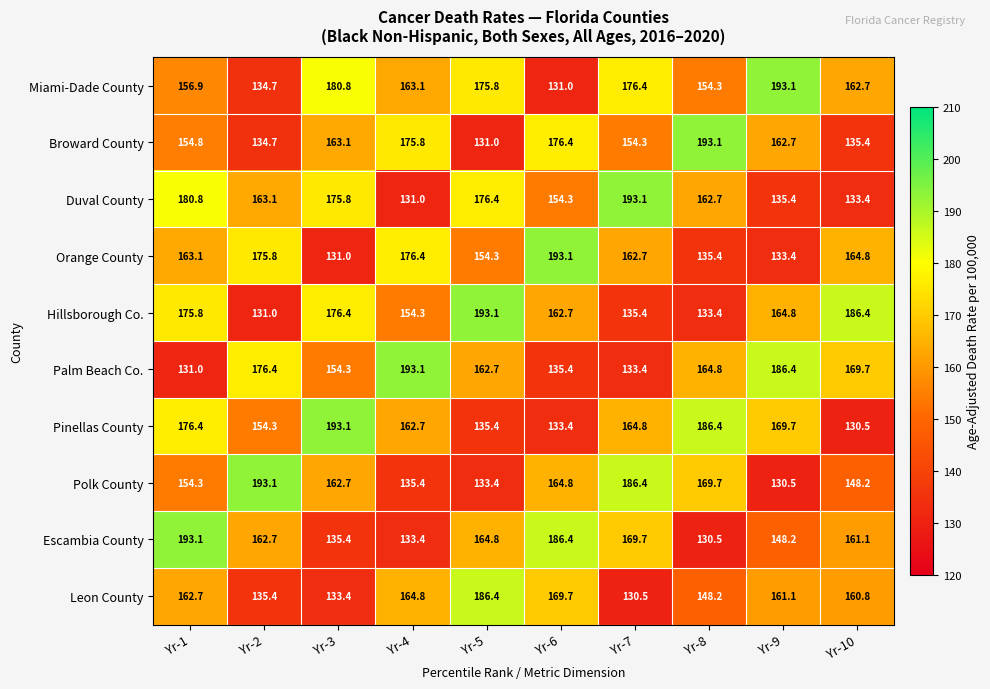

Which category has the lowest value in the Leon County series?

Yr-7